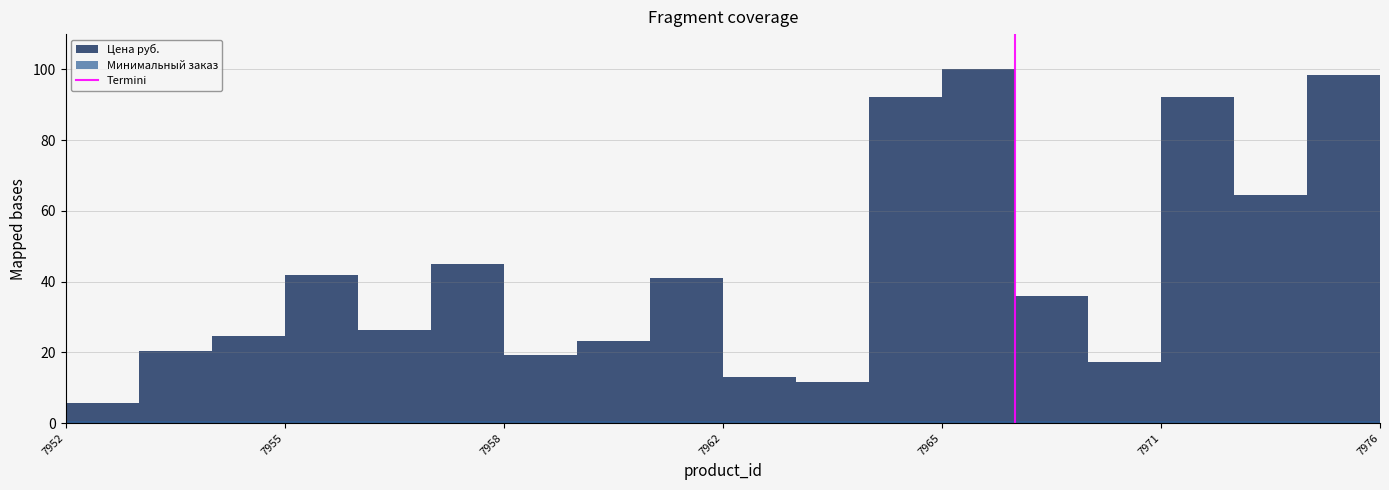

Which label corresponds to the smallest value in the chart?

7952